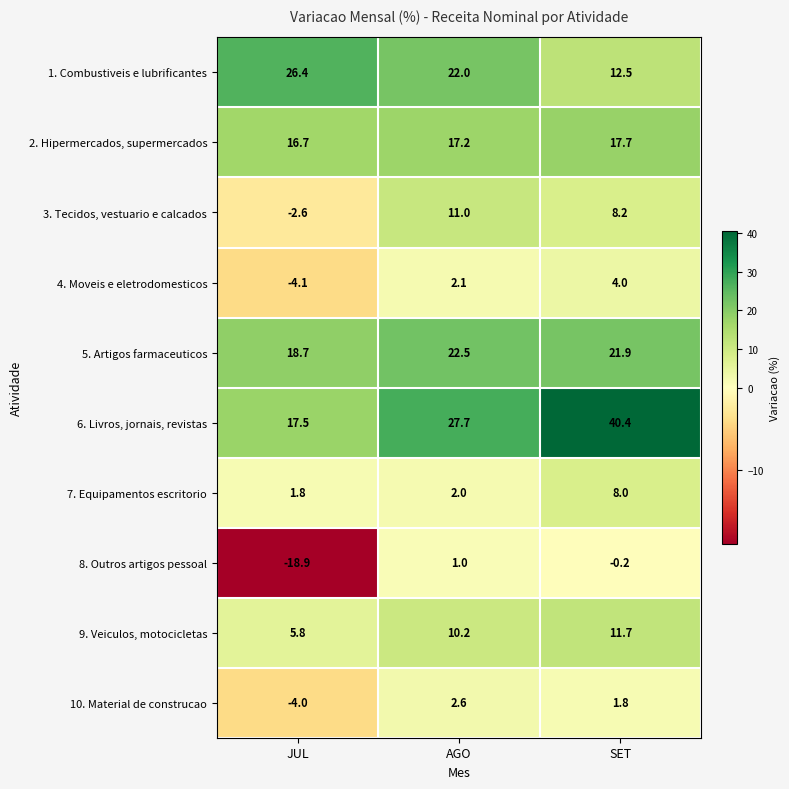

How many data points in 6. Livros, jornais, revistas are above 27?

2